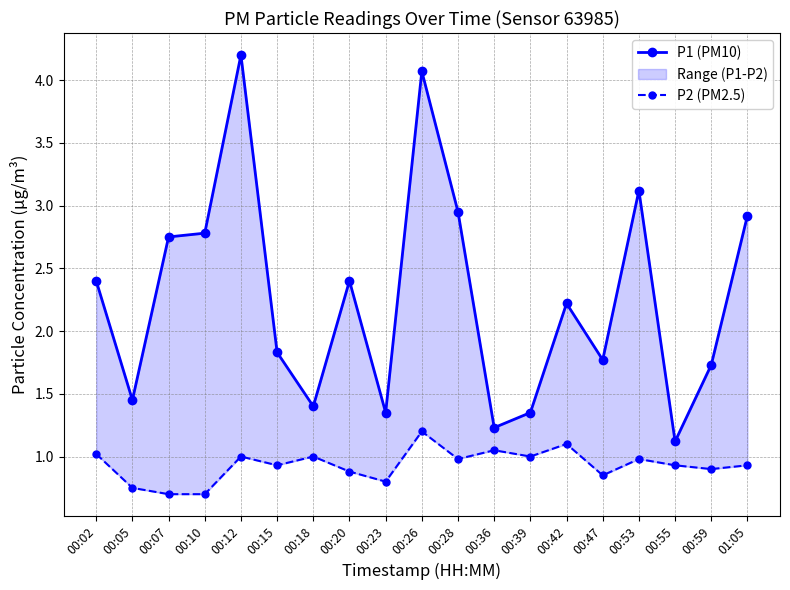

Which series has the widest spread of values?

P1 (PM10)